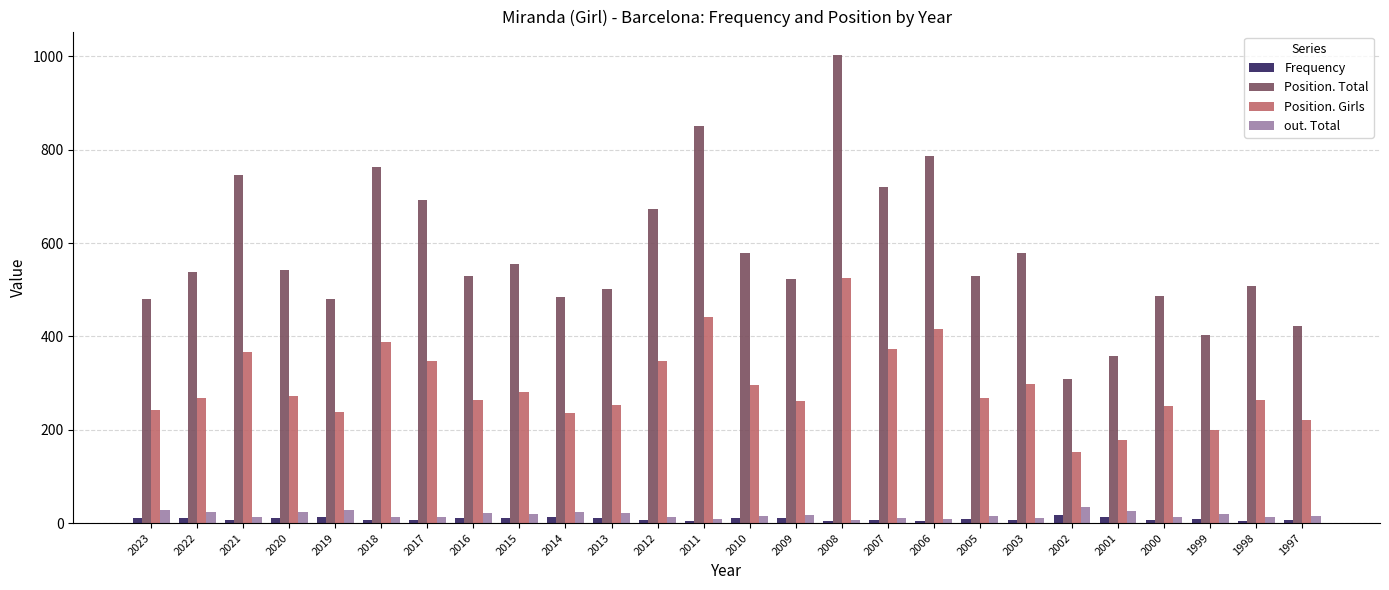

What is the sum of the Position. Girls values at 2003 and 2008?

825